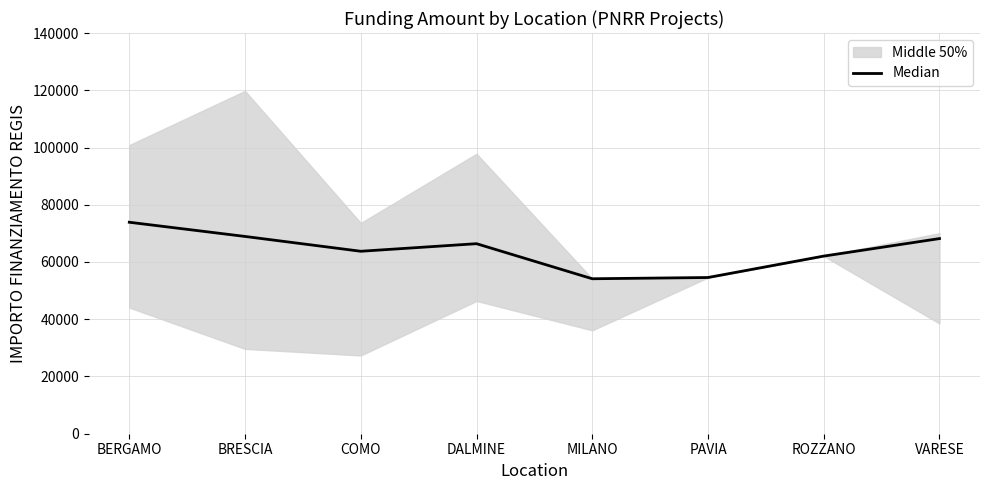

What is the average value?

63989.8